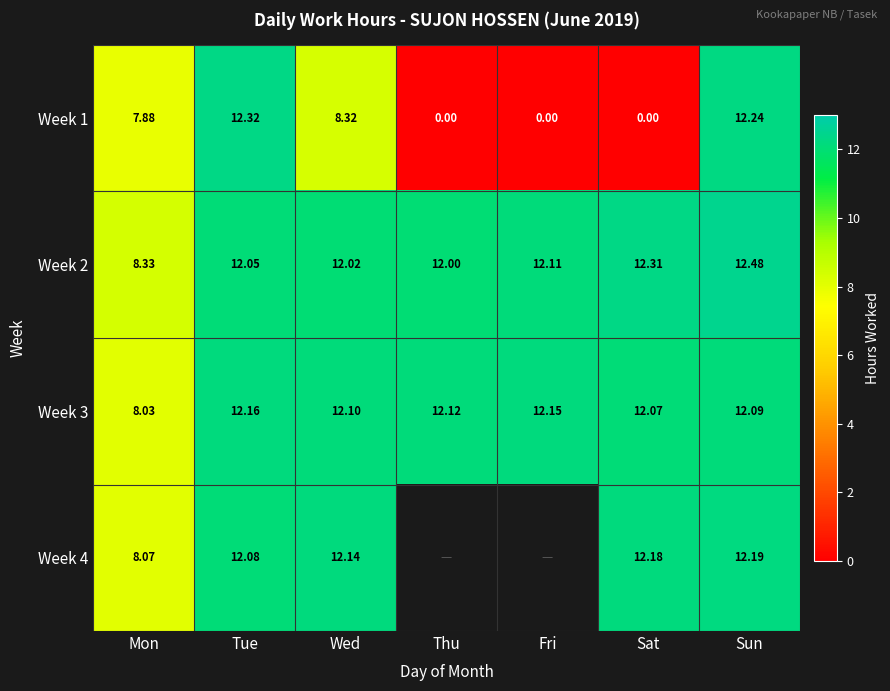

At Sat, list the series in order from smallest to largest.

Week 1, Week 3, Week 4, Week 2